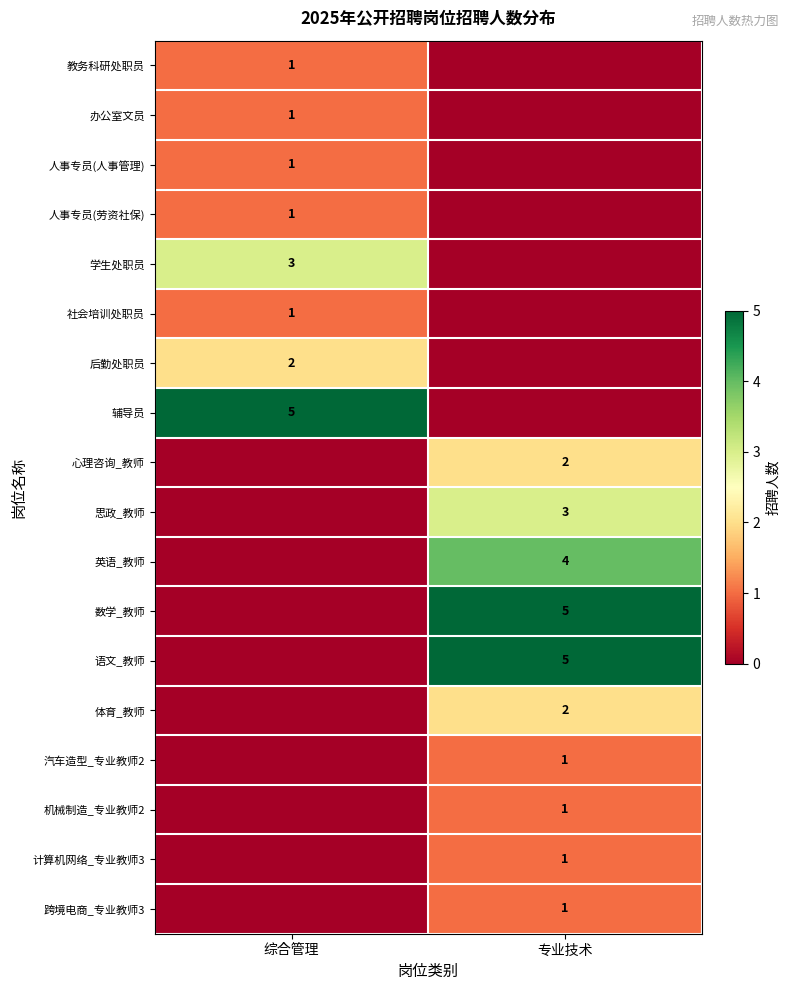

True or false: 人事专员(劳资社保) has a value of 0 at 综合管理.

False